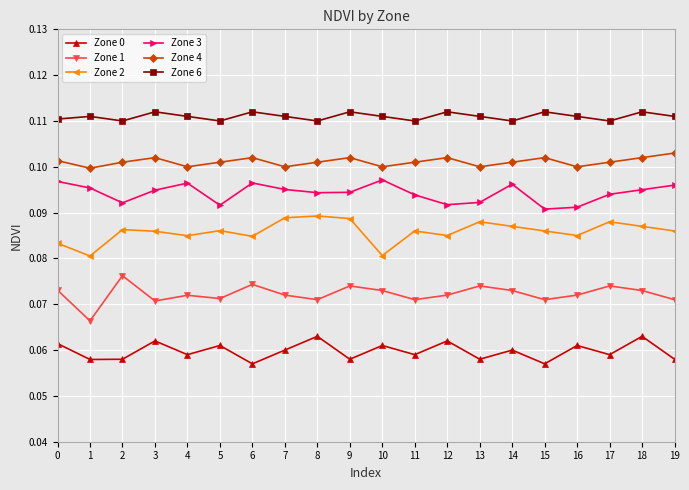

Where is the first local minimum for Zone 3?

2